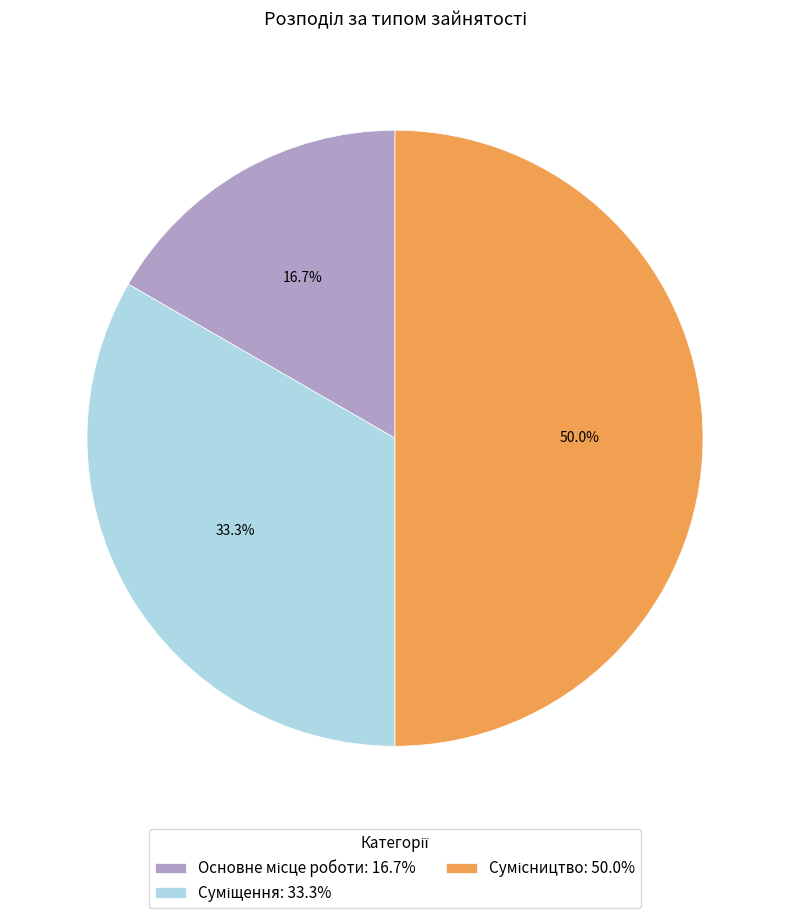

How much of the chart is everything except Сумісництво?

50.0%